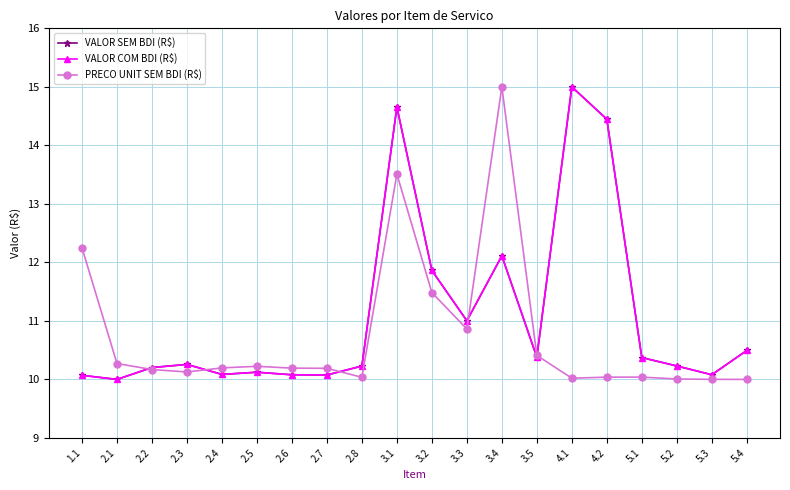

What is the difference between the highest and lowest values at 3.4?

2.9